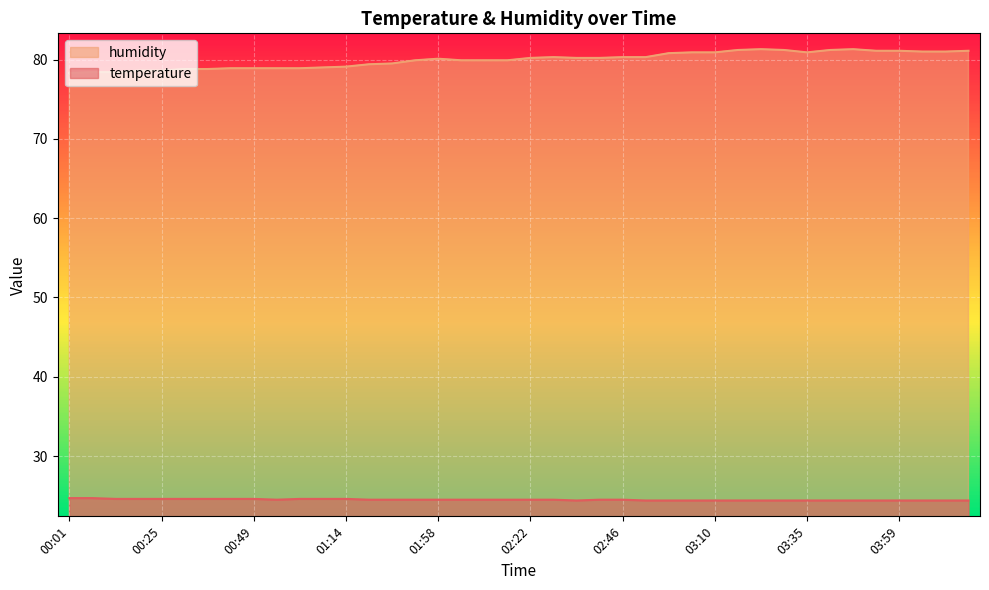

What is the label of the 16th point from the left?

01:52